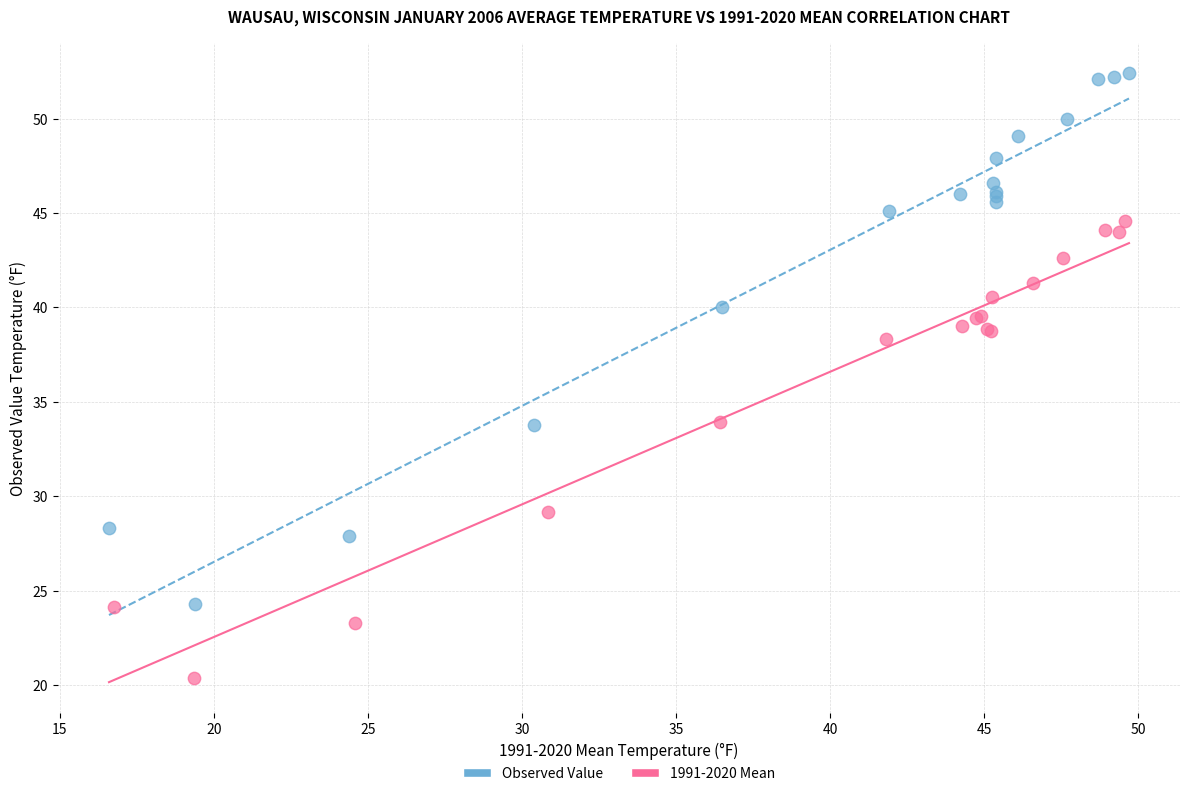

Which series has the widest spread of Y values?

Observed Value